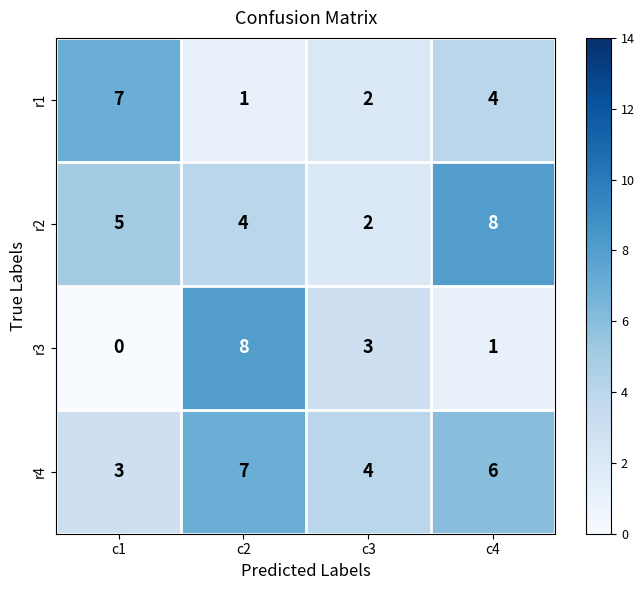

Which series has the largest total across all categories?

r4